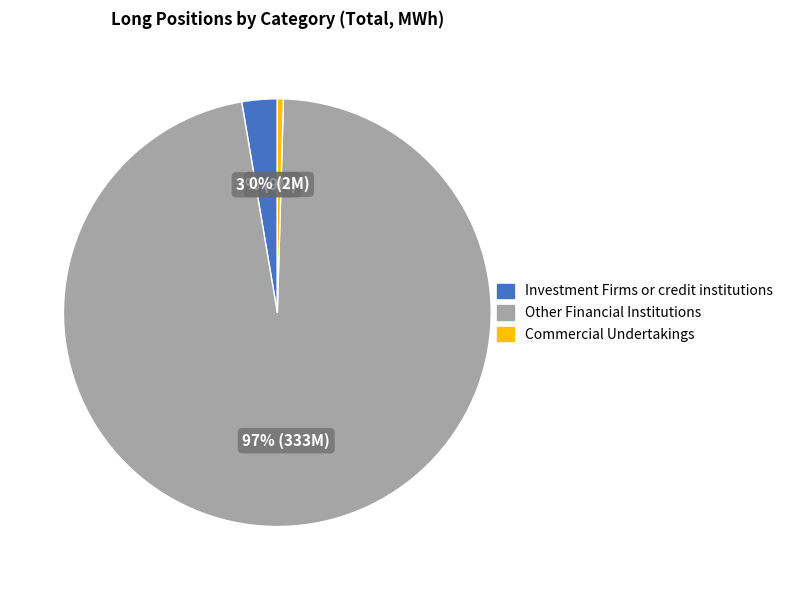

Count the number of slices in the pie.

3